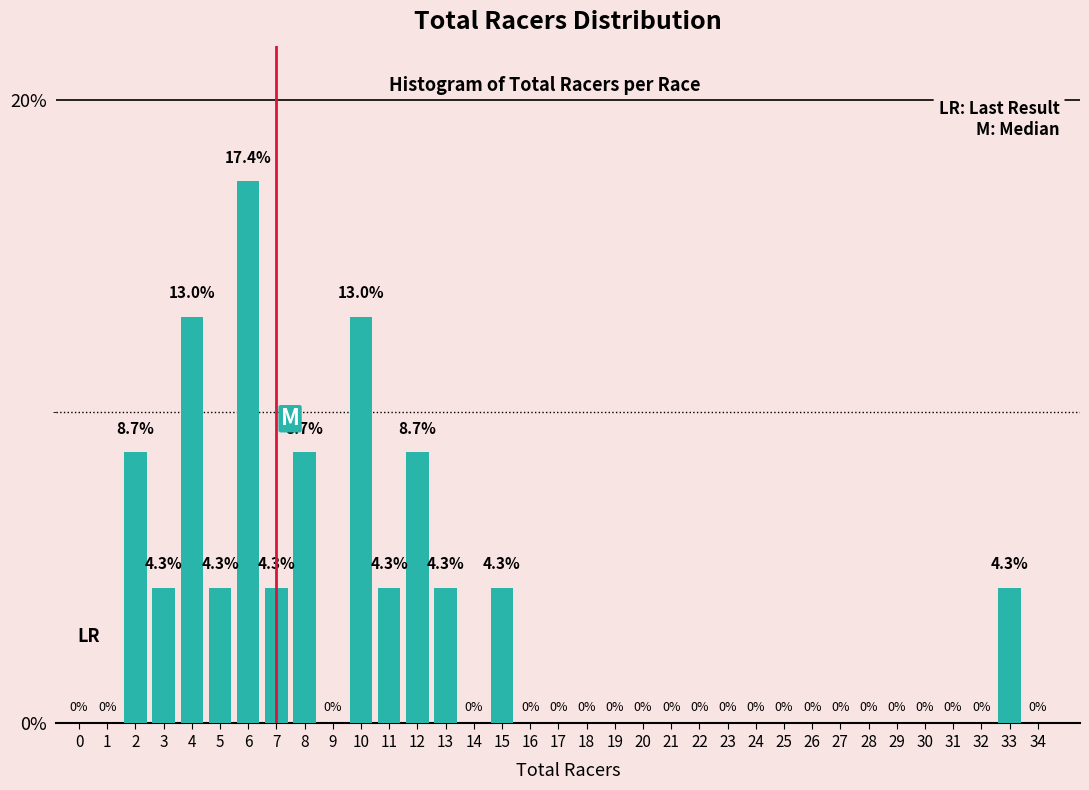

Reading left to right, what are all the values shown in this chart?

0=0.0	1=0.0	2=8.7	3=4.3	4=13.0	5=4.3	6=17.4	7=4.3	8=8.7	9=0.0	10=13.0	11=4.3	12=8.7	13=4.3	14=0.0	15=4.3	16=0.0	17=0.0	18=0.0	19=0.0	20=0.0	21=0.0	22=0.0	23=0.0	24=0.0	25=0.0	26=0.0	27=0.0	28=0.0	29=0.0	30=0.0	31=0.0	32=0.0	33=4.3	34=0.0